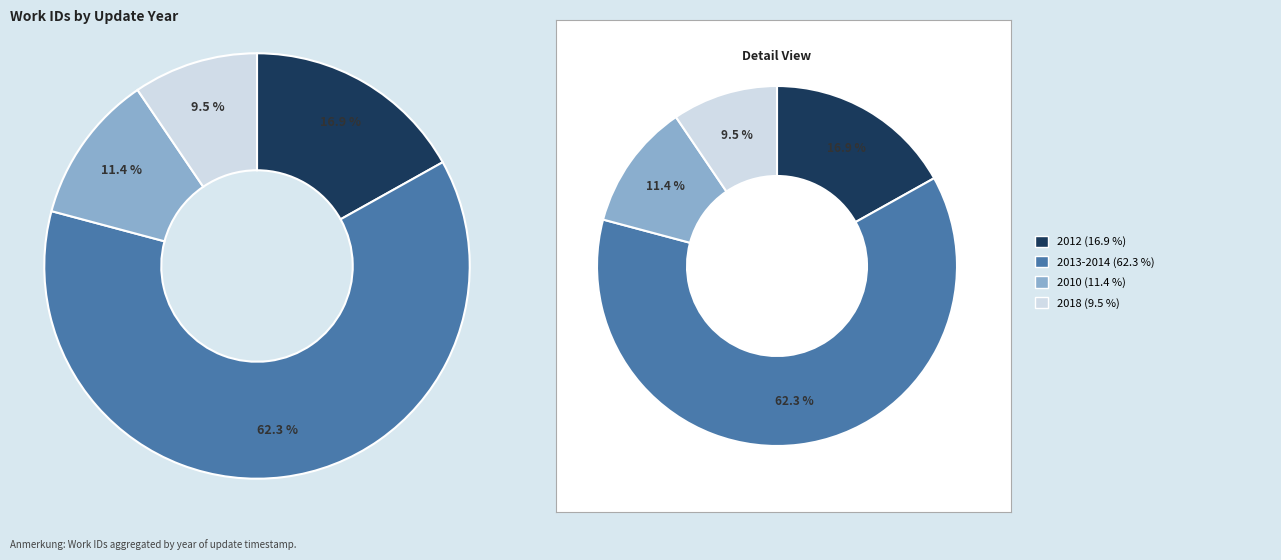

Do 2013-09-02 and 2012-08-13 together represent more than half of the pie?

No